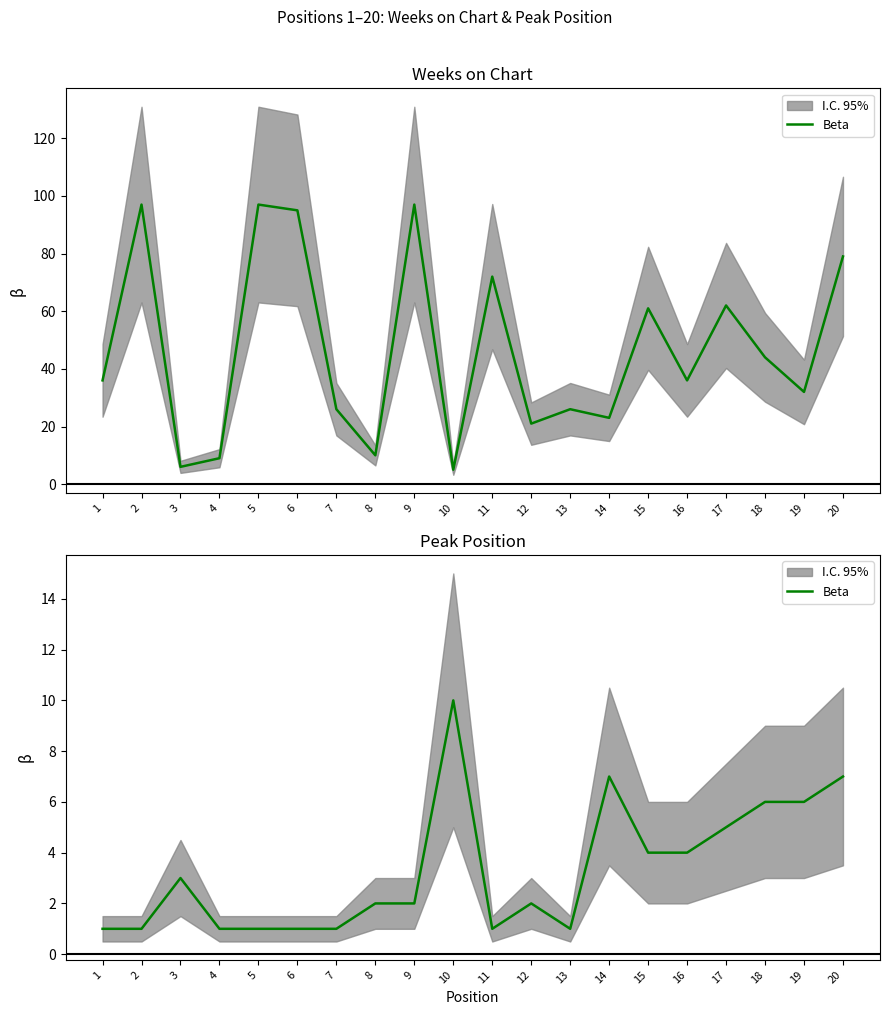

Is it true that the value at 4 is 0?

False